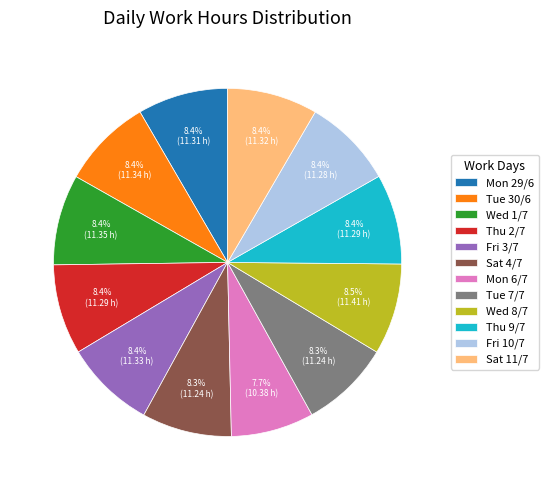

Does Thu 9/7 represent more than half of the total?

No